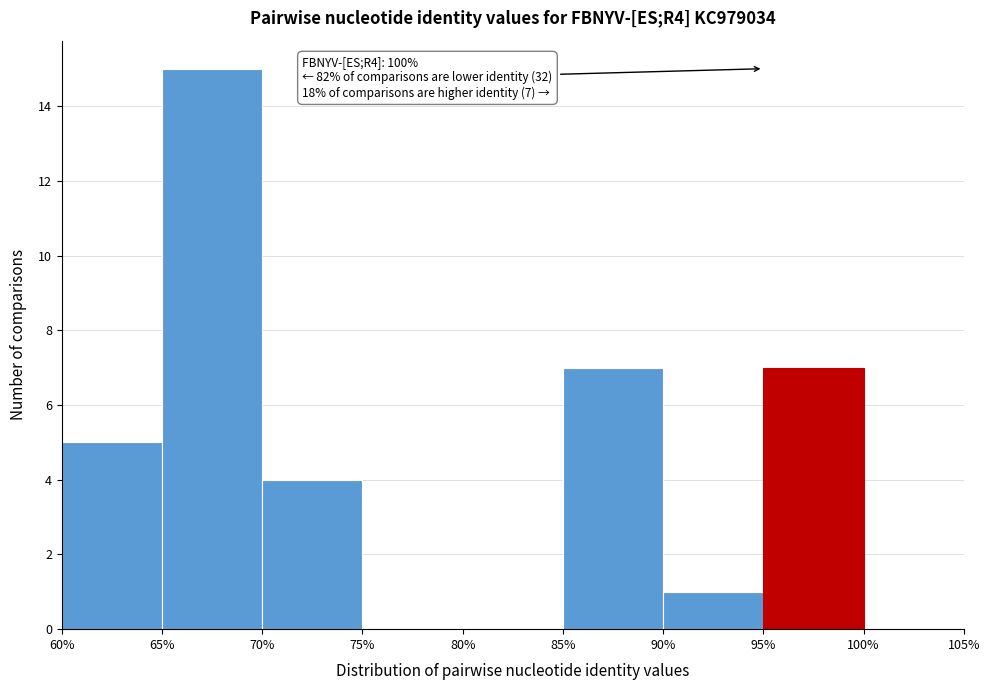

Over which range of the x-axis is the bar tallest?

65% to 70%